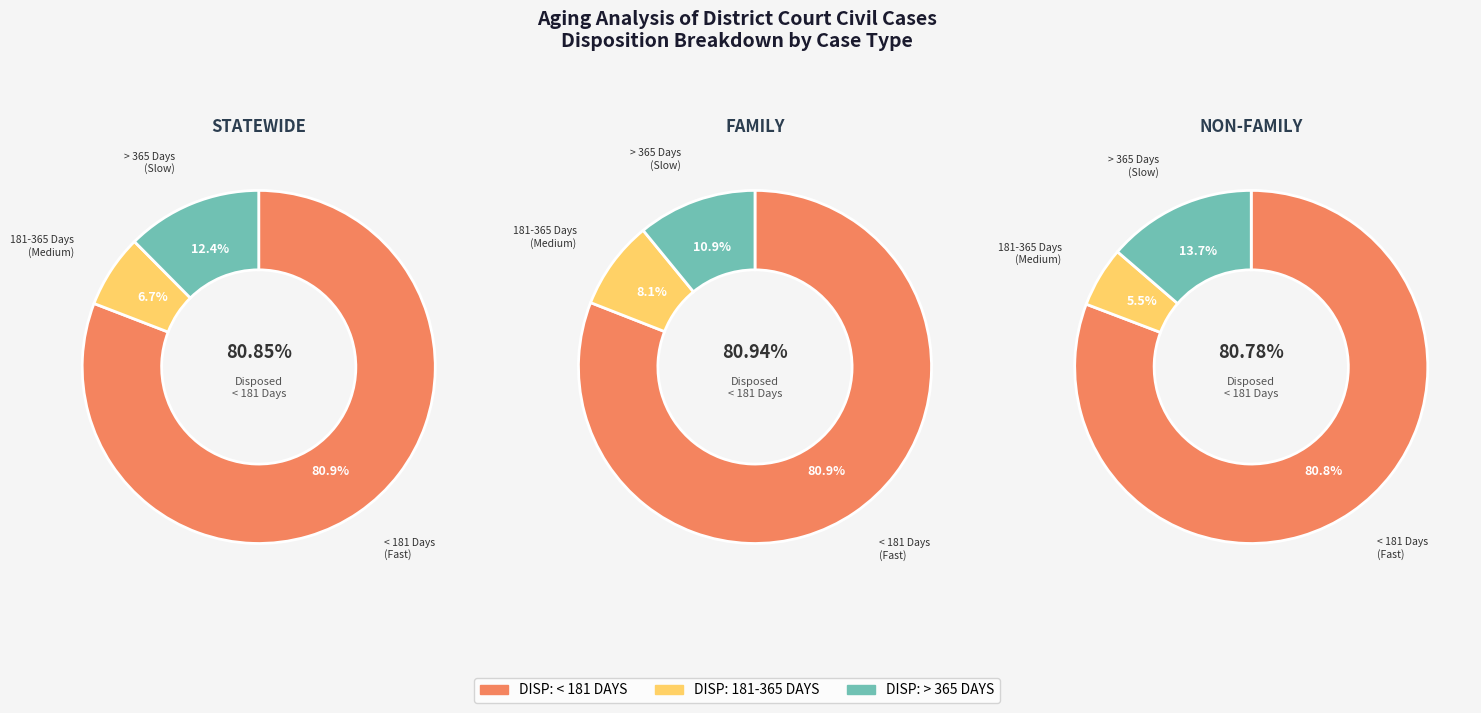

Is the sum of FAMILY and NON-FAMILY greater than half?

No